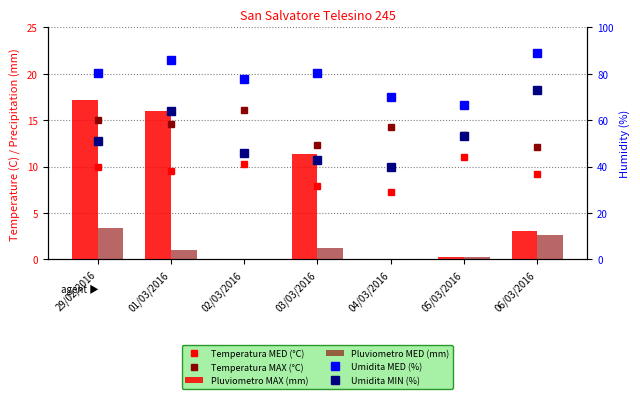

What is the approximate value of Umidita MIN (%) at 03/03/2016?

43.0